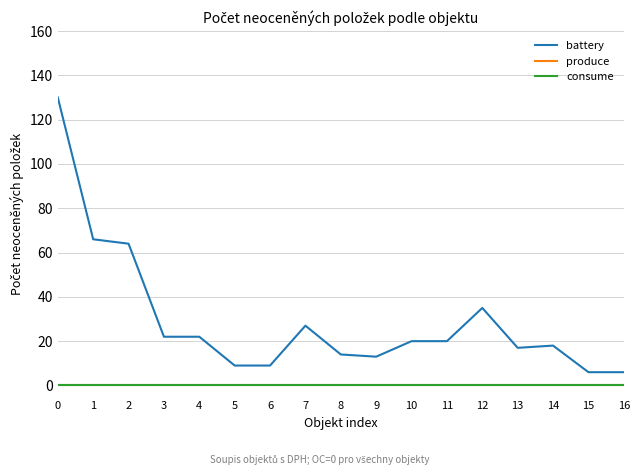

Reading left to right, list all the values displayed in this chart.

battery: 130	66	64	22	22	9	9	27	14	13	20	20	35	17	18	6	6
produce: 0	0	0	0	0	0	0	0	0	0	0	0	0	0	0	0	0
consume: 0	0	0	0	0	0	0	0	0	0	0	0	0	0	0	0	0